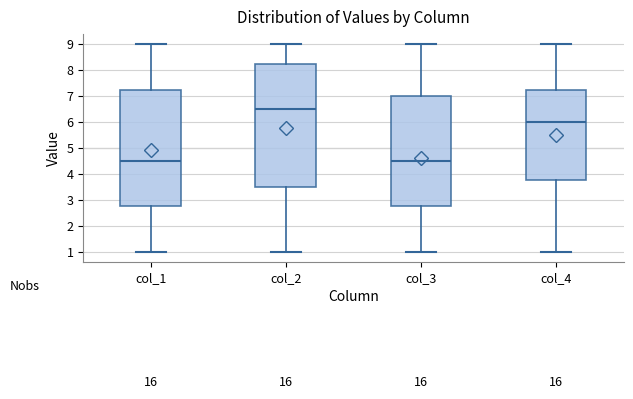

Which box is the tallest, from its lower edge to its upper edge?

col_2